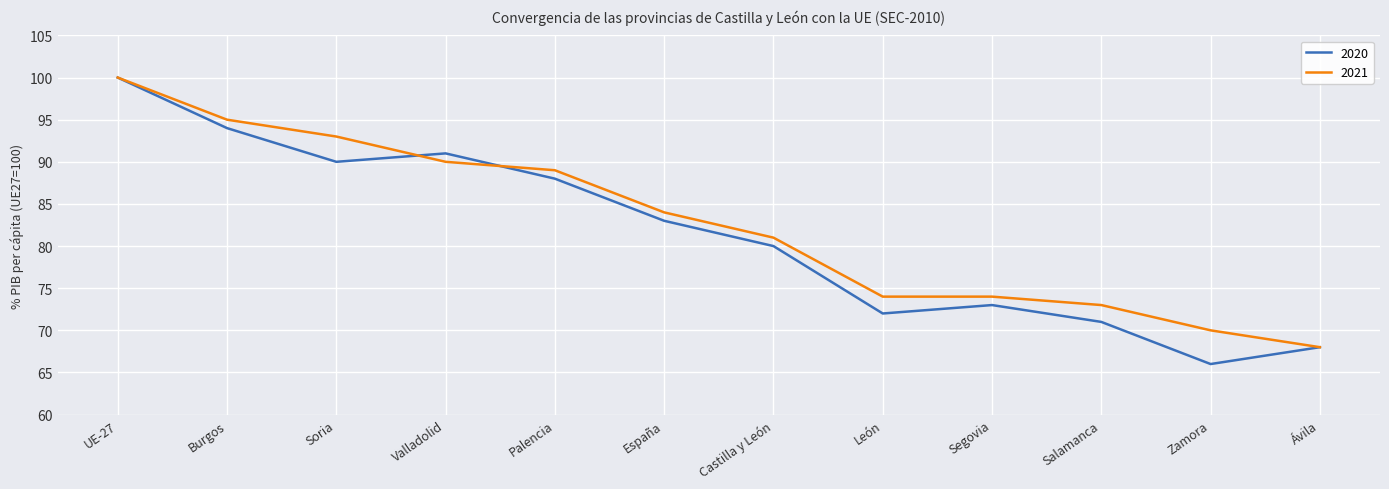

What is the lowest value of the 2020 series?

66